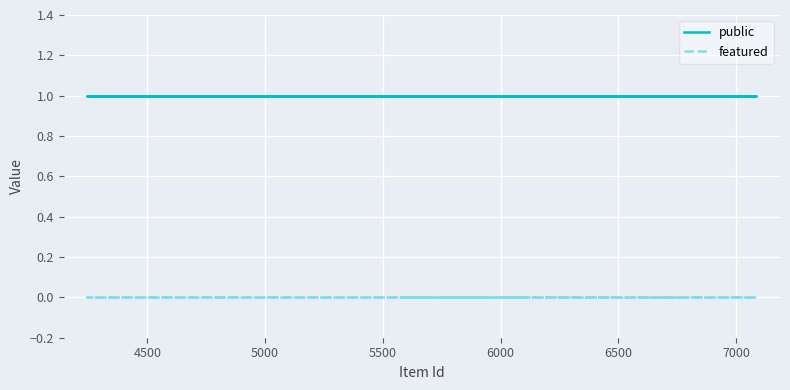

Is this an area chart (filled region under the line)?

No